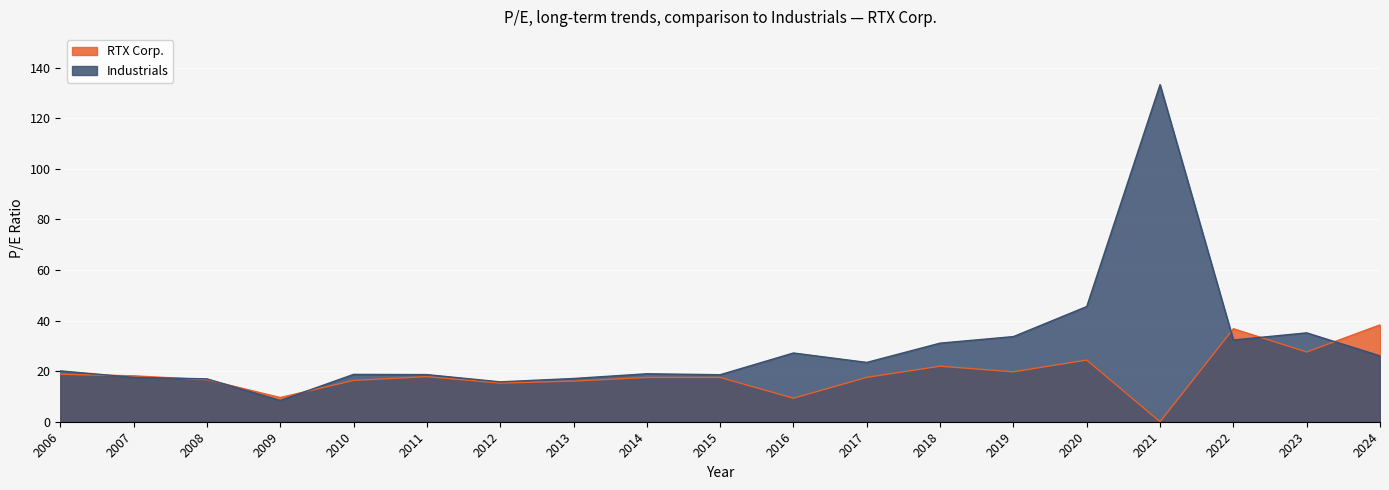

What is the total value across all series at 2012?

31.1